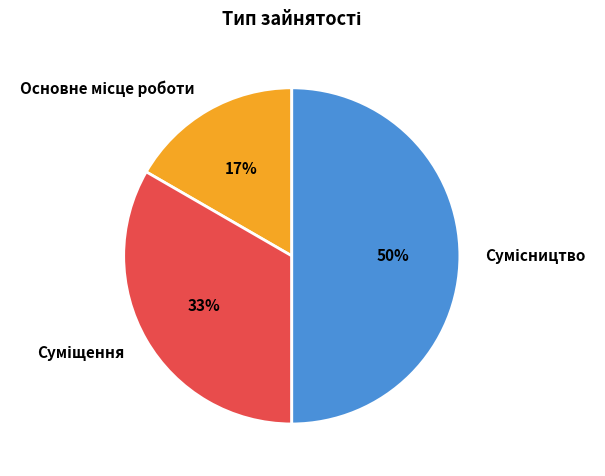

How many segments does this pie chart have?

3